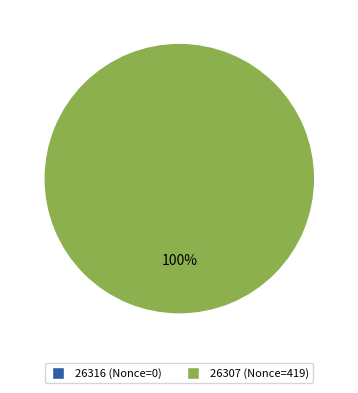

Rank the categories by value from highest to lowest.

26307, 26316